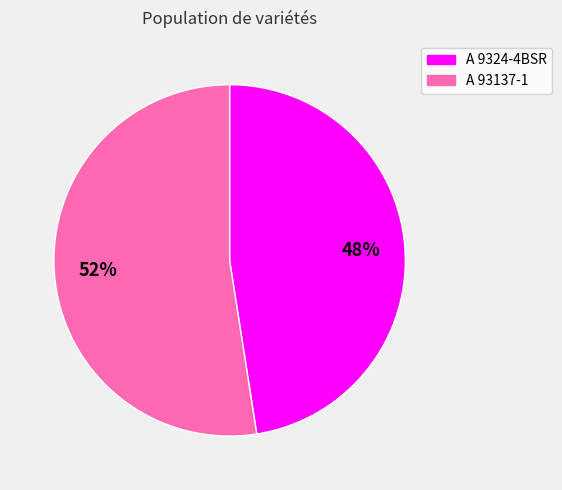

What is the majority slice?

A 93137-1